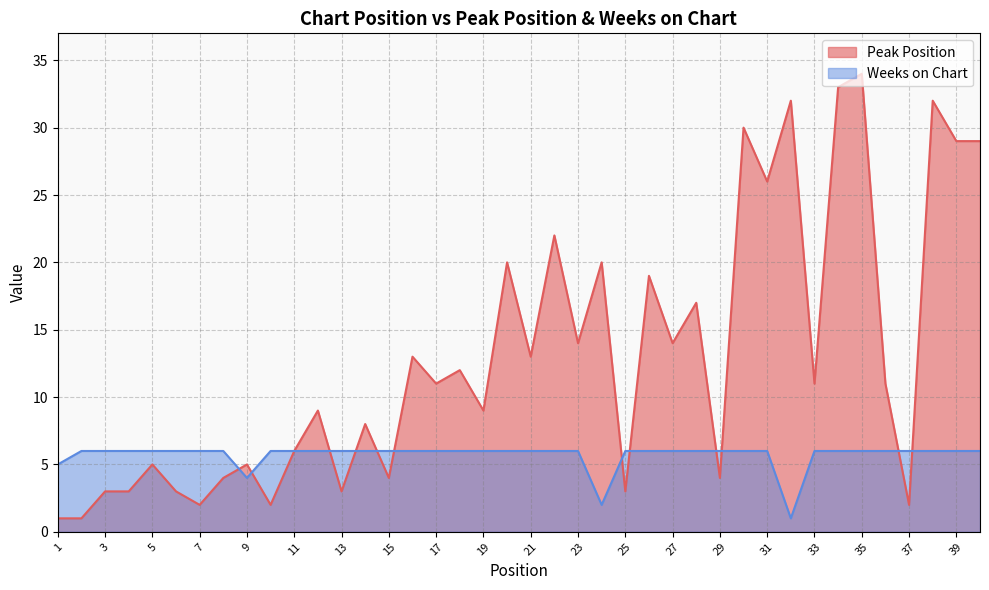

Which series has the largest total across all categories?

Peak Position